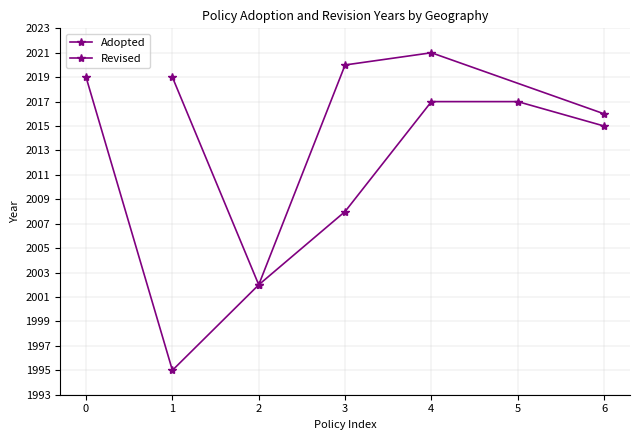

Does the chart display data point markers on the line(s)?

Yes